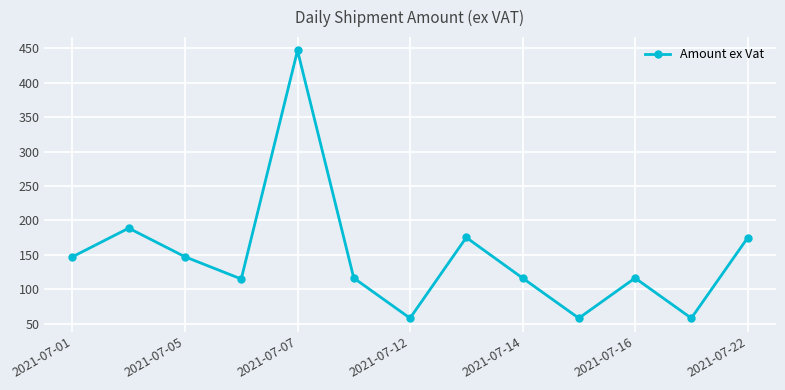

What is the value of the 11th point from the left?

116.5